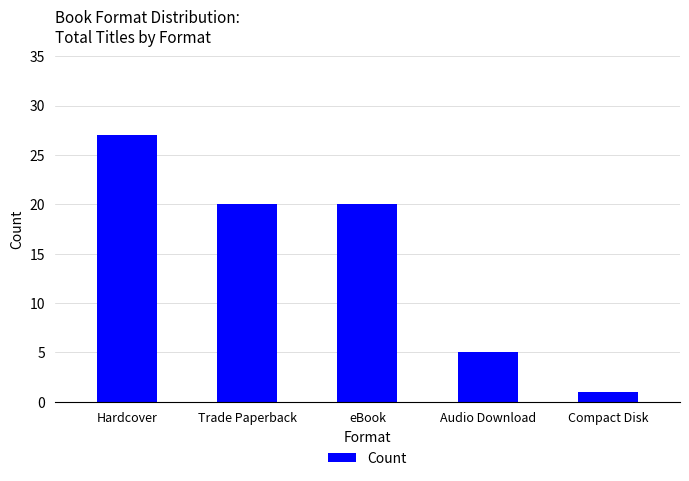

Which category has the highest value across all series?

Hardcover